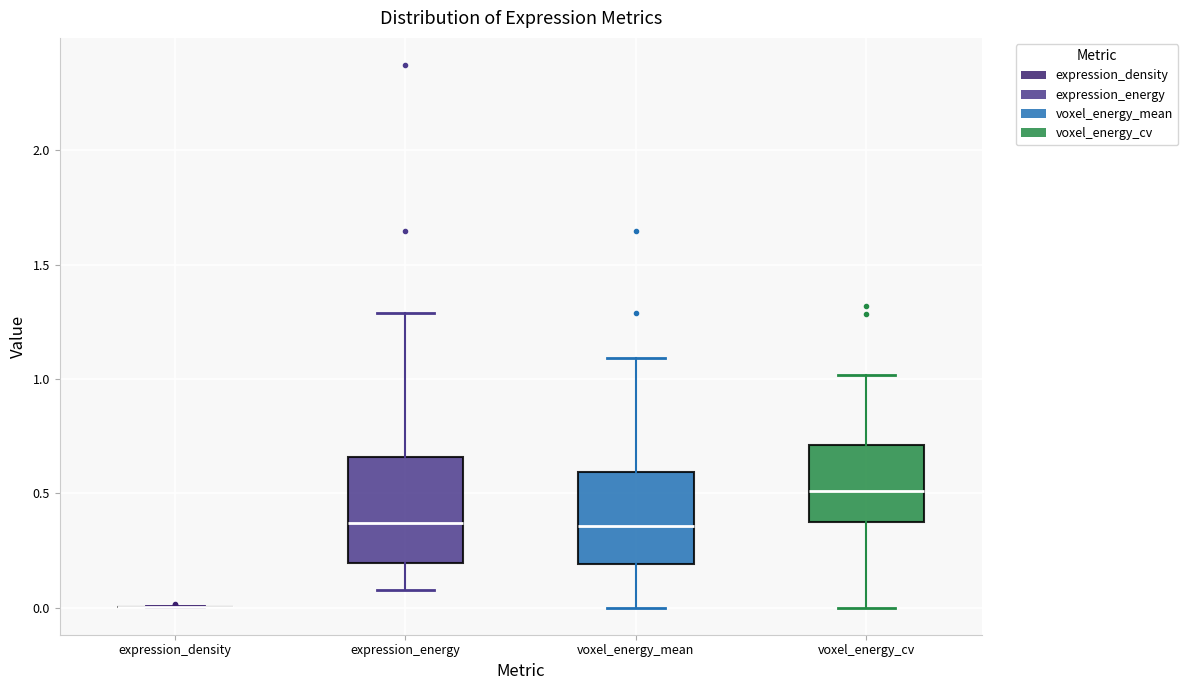

Comparing the boxes themselves (not the whiskers), which one is the tallest?

expression_energy